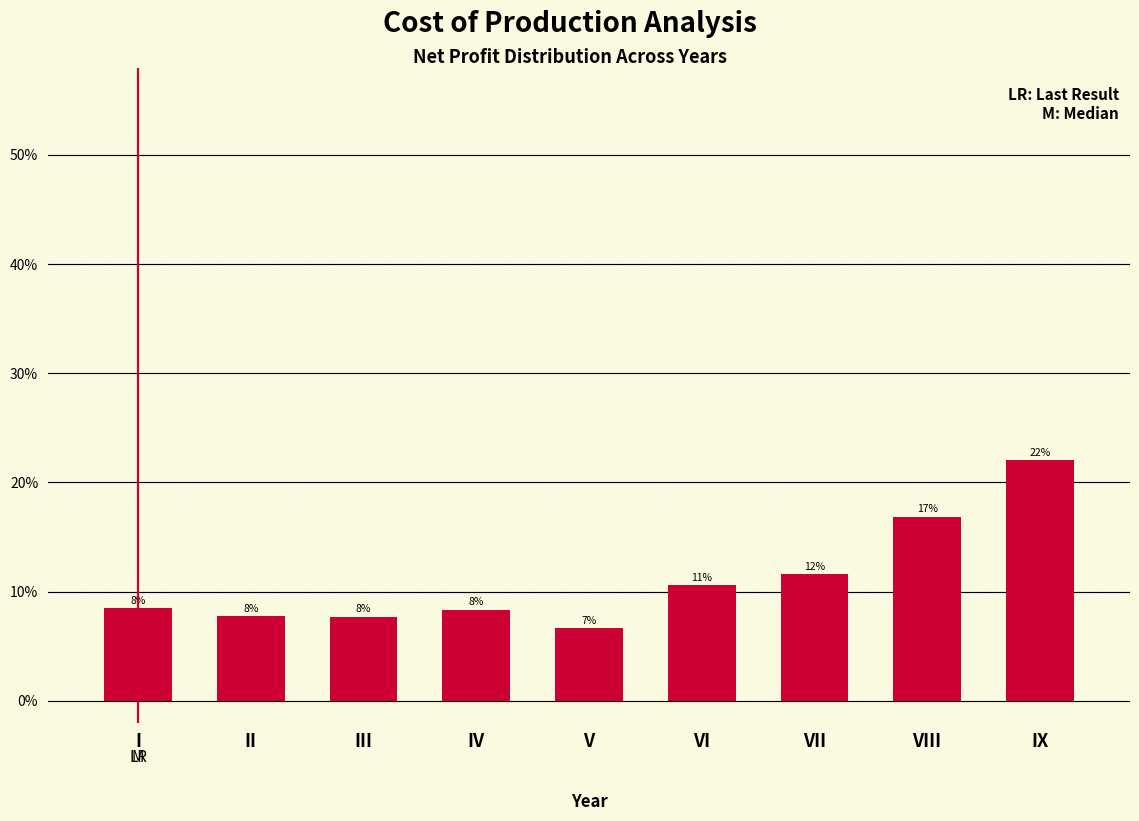

Are the bars horizontal?

No